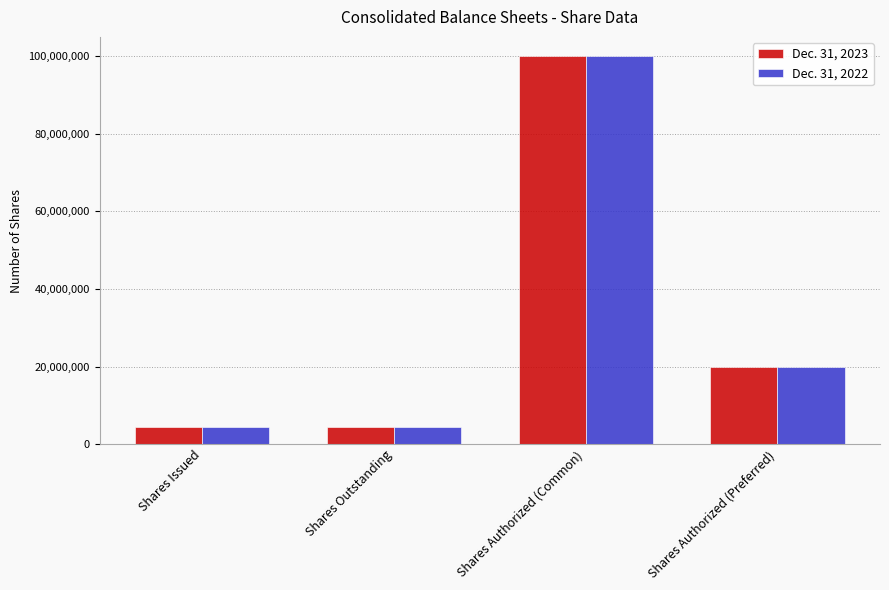

Rank the series by their average value, from lowest to highest.

Dec. 31, 2022, Dec. 31, 2023